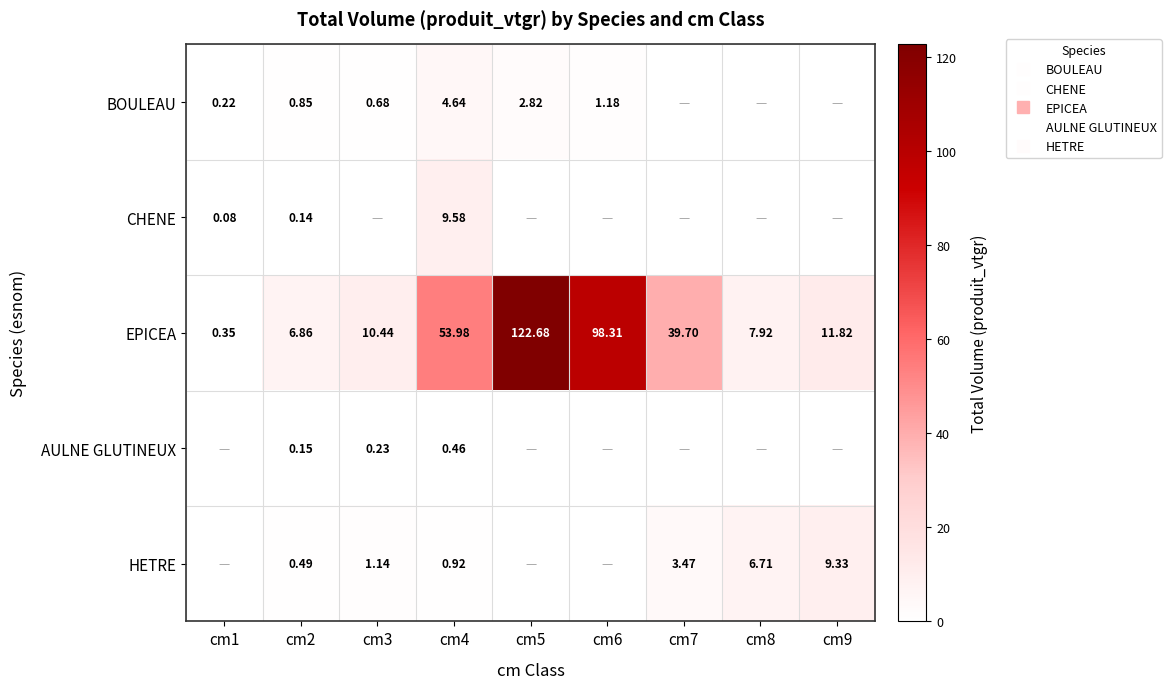

Is it true that AULNE GLUTINEUX equals 0.3 at cm2?

False